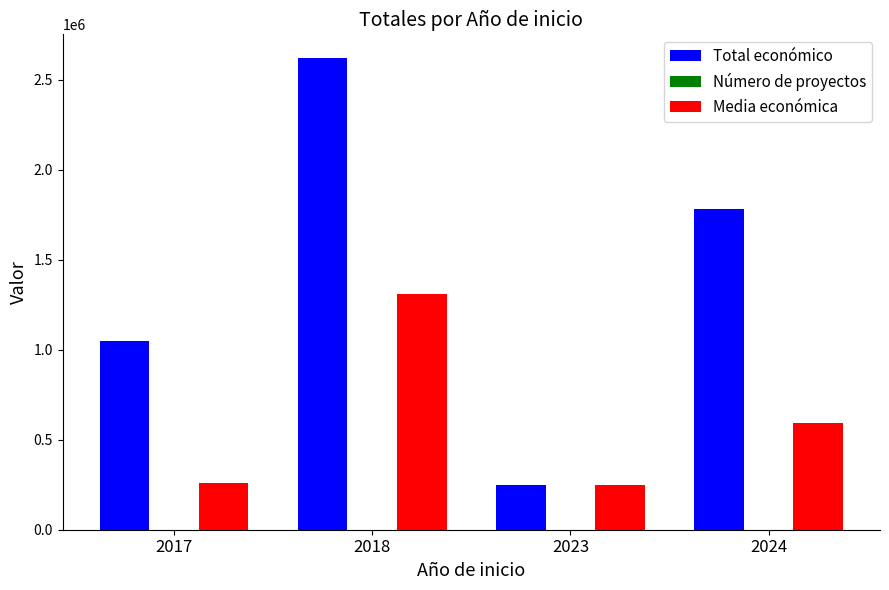

Between 2017 and 2018, which series saw the biggest shift?

Total económico